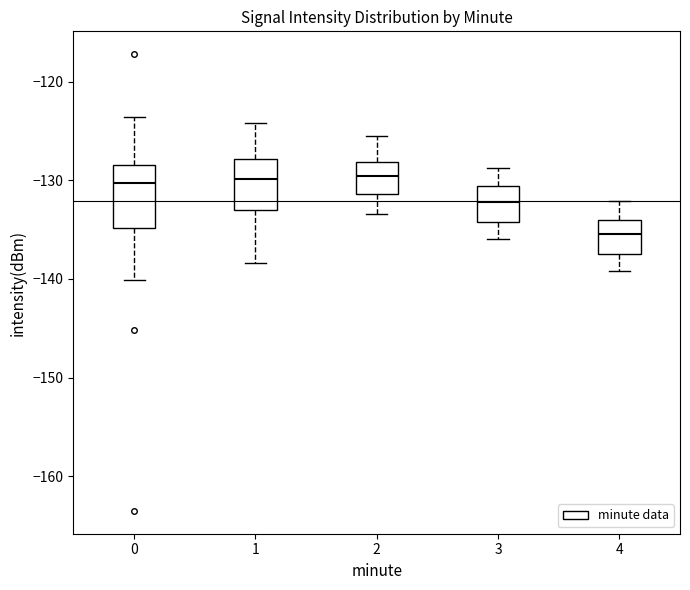

Reading left to right, transcribe this box plot: for each box, give where its median line is, the range the box spans, and where its two whiskers end, as read against the y-axis. The values are not printed on the chart, so give them approximately, as read against the axis.

0: median -130, box -135 to -128, whiskers -140 to -124
1: median -130, box -133 to -128, whiskers -138 to -124
2: median -130, box -131 to -128, whiskers -133 to -125
3: median -132, box -134 to -131, whiskers -136 to -129
4: median -135, box -137 to -134, whiskers -139 to -132